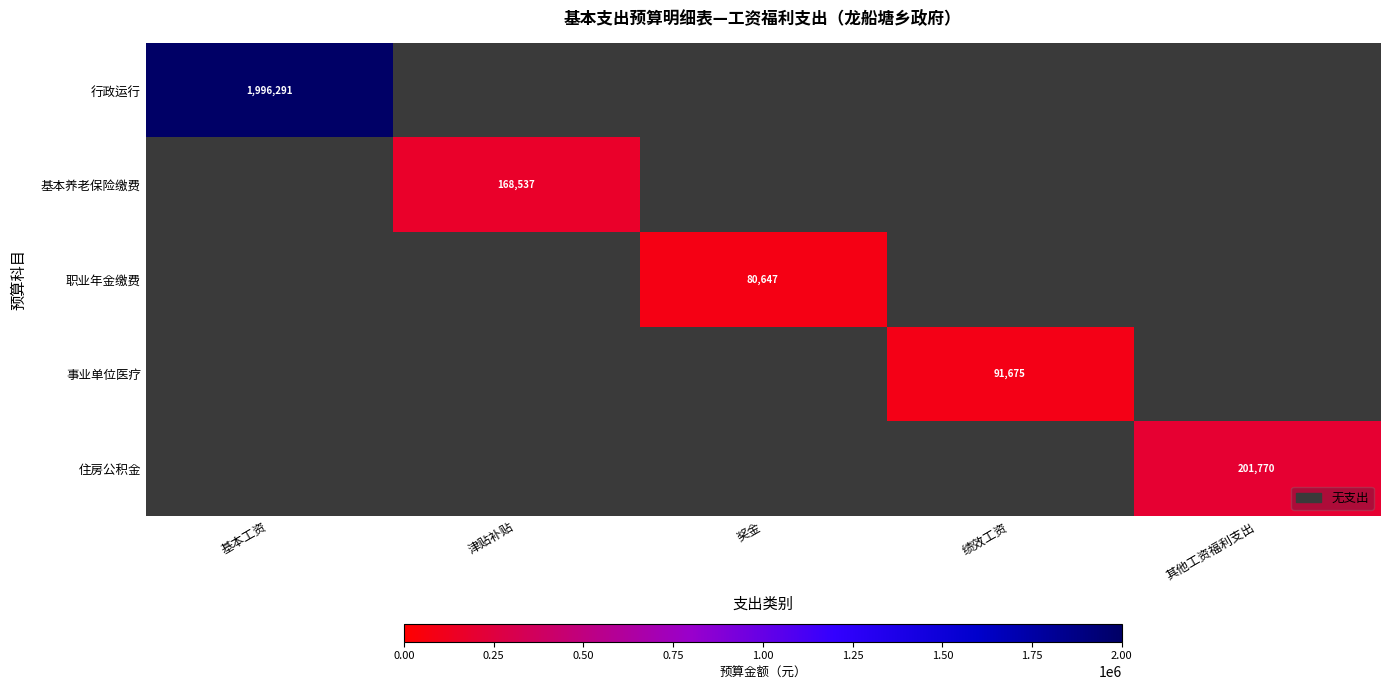

At which category is the sum across all series the highest?

基本工资